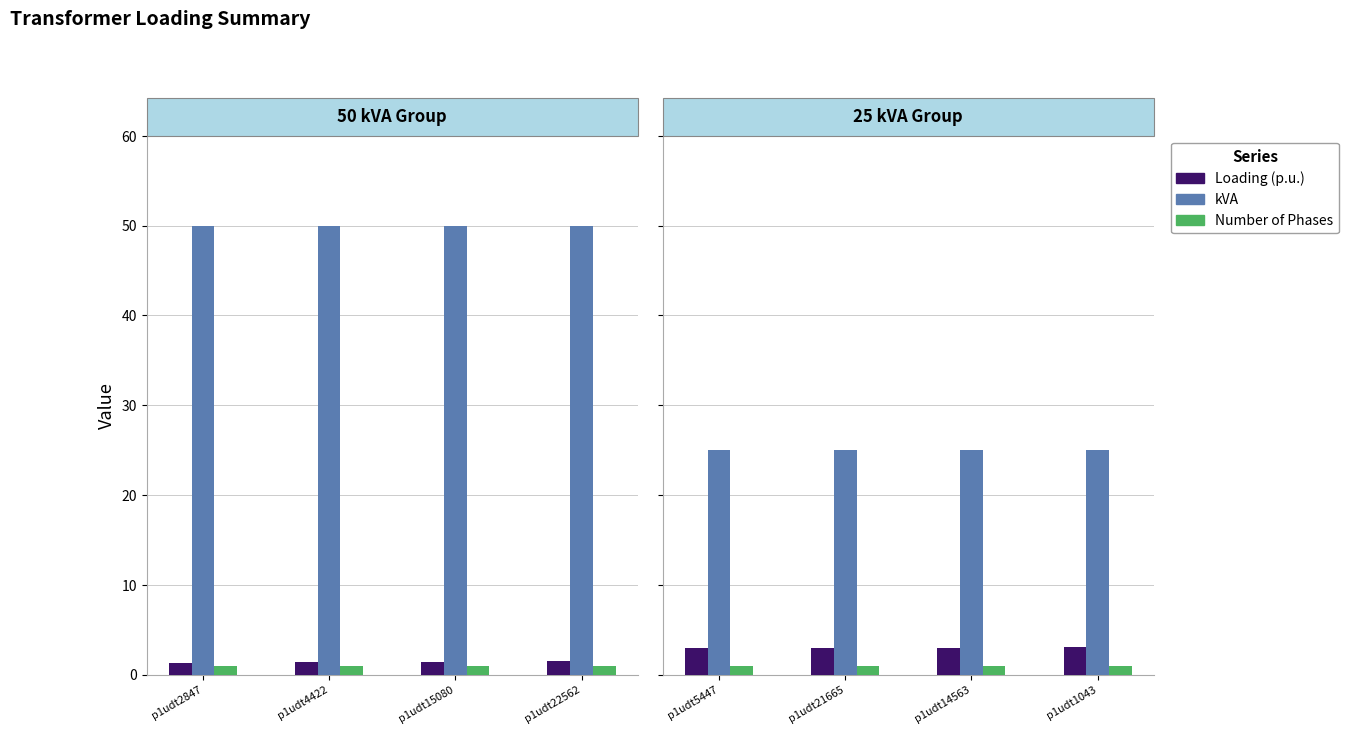

Is the value of Loading (p.u.) at p1udt1043 greater than the value of Number of Phases at p1udt1043?

Yes